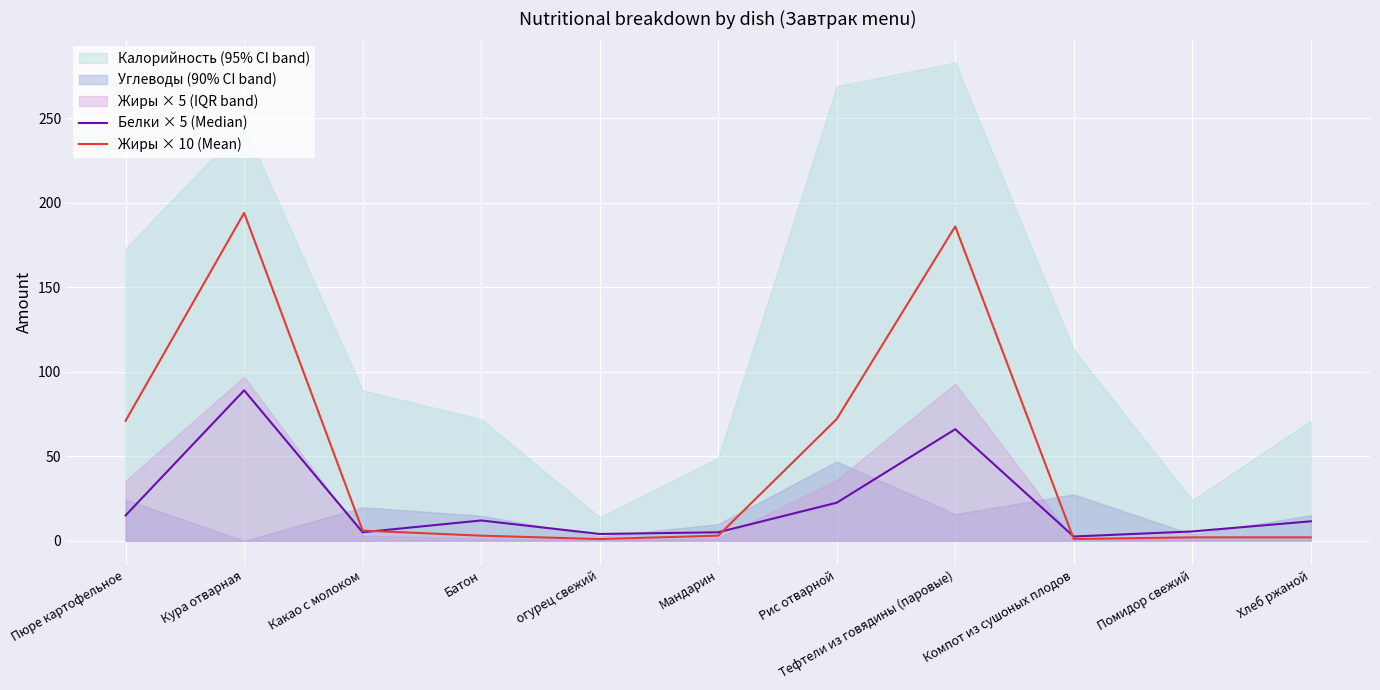

Which series has the largest total across all categories?

Жиры × 10 (Mean)